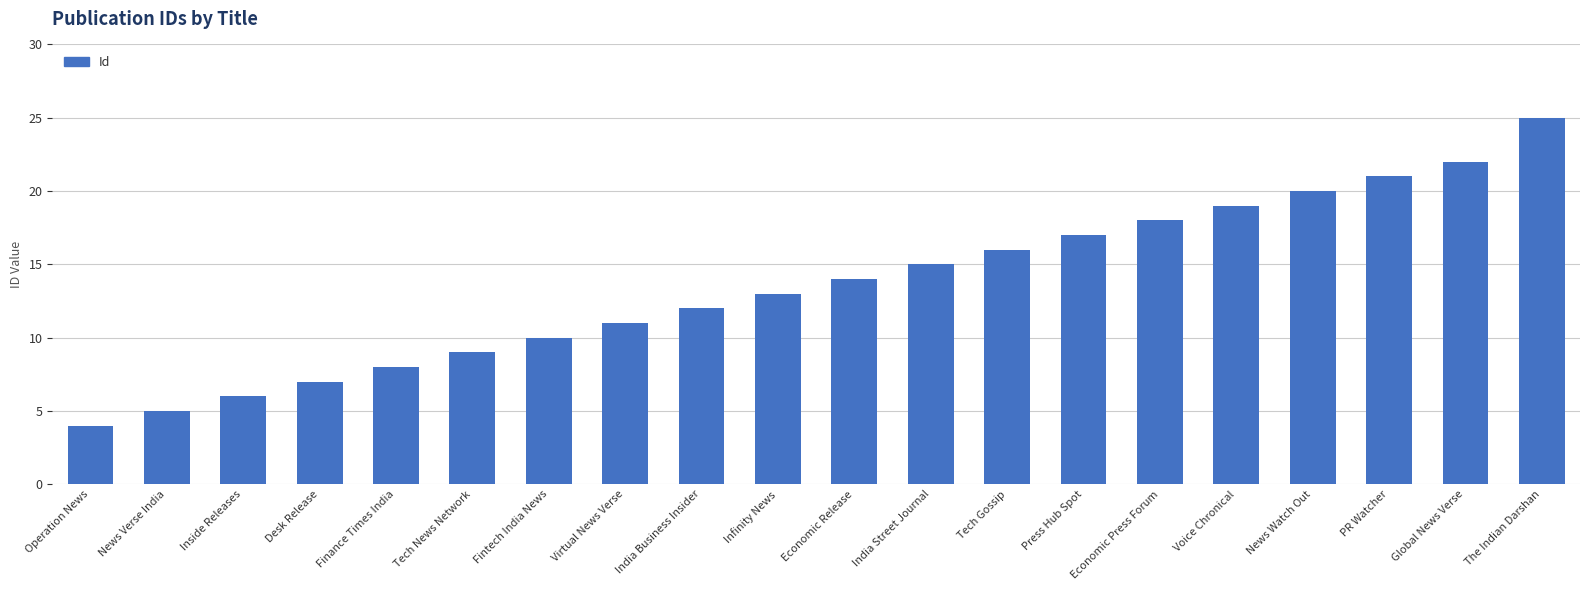

What position from the right is Virtual News Verse?

13